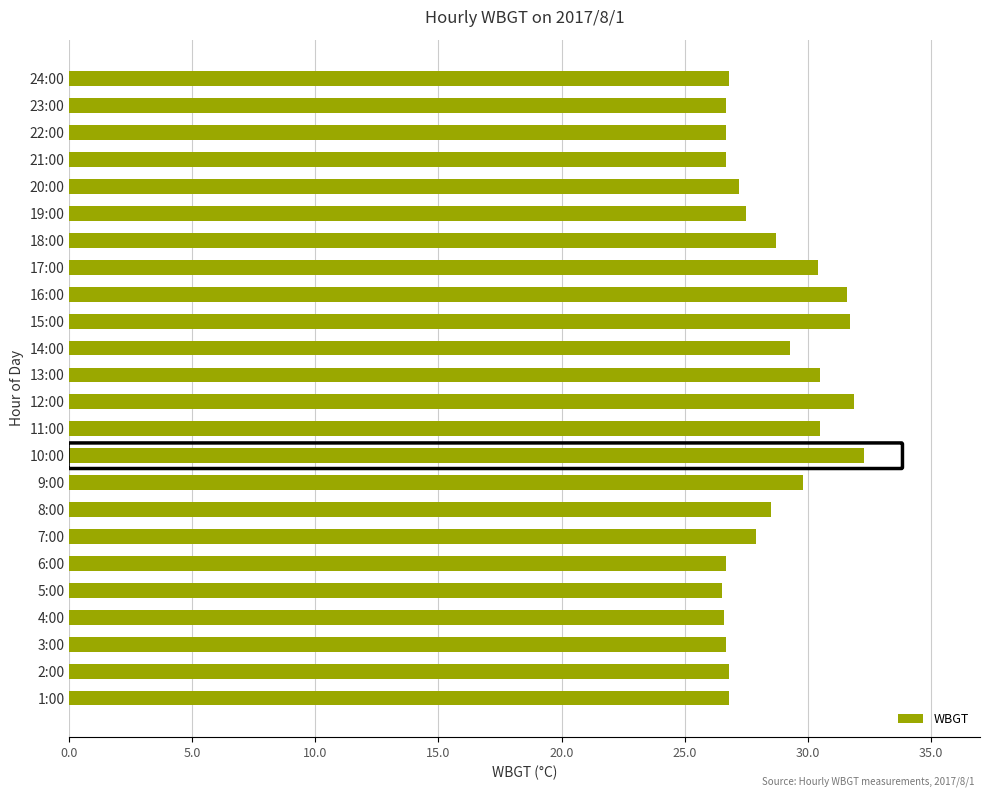

True or false: the data shows 46.0 at 16:00.

False